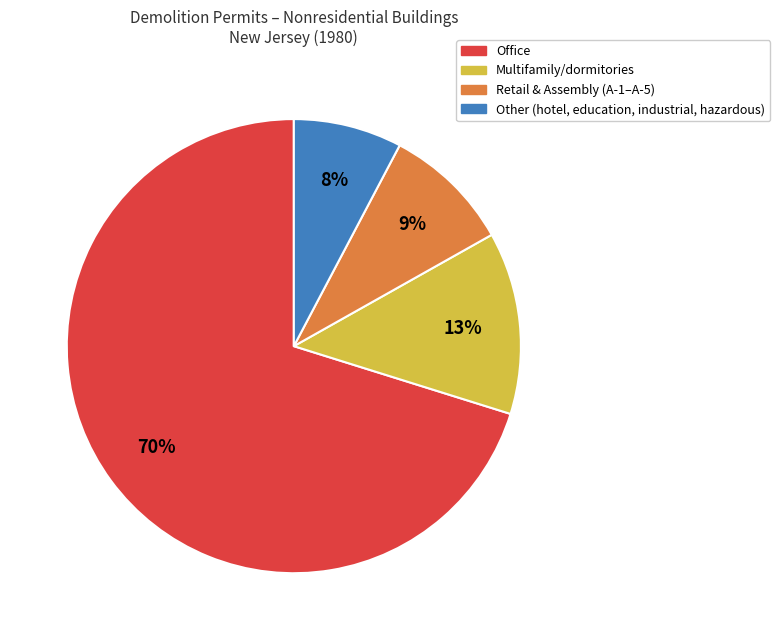

To the nearest percent, what is the difference between the largest and smallest slice percentages?

62%